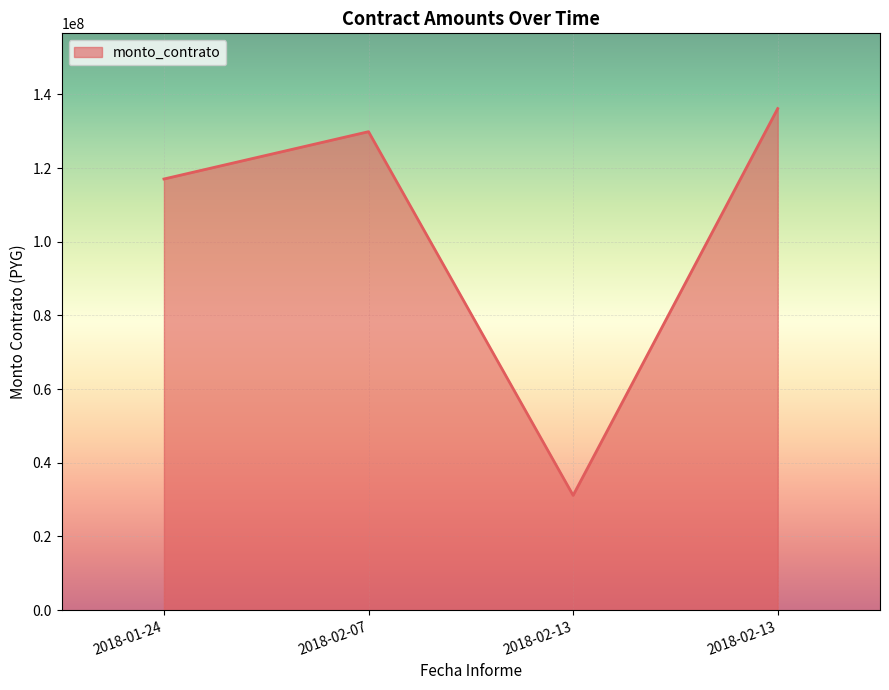

Approximately how many times larger is the value at 2018-02-07 compared to 2018-02-13?

1.0